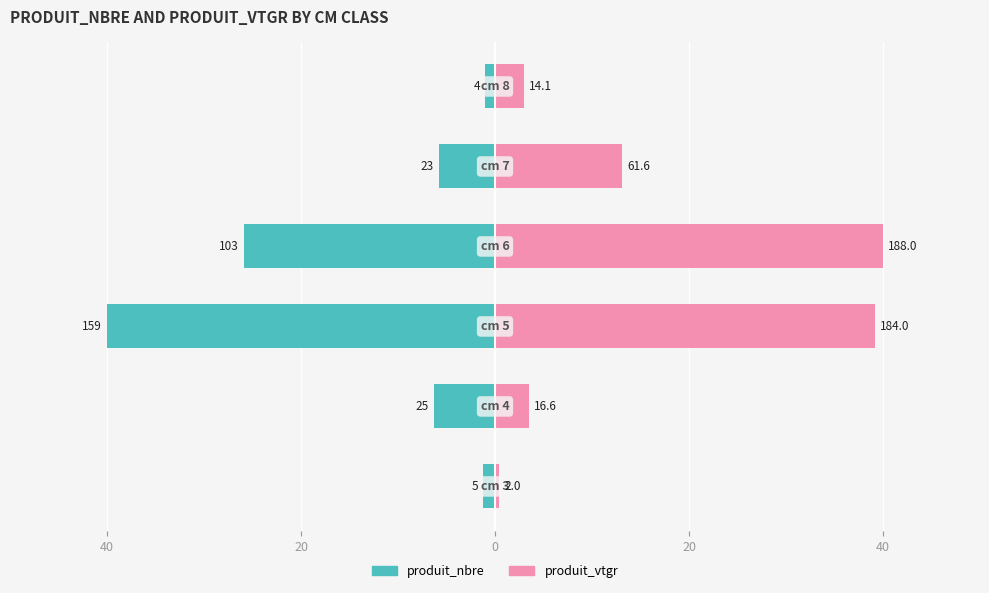

Rank the series by their average value, from lowest to highest.

produit_nbre, produit_vtgr